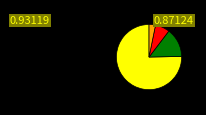

Is there a majority slice in this chart?

Yes